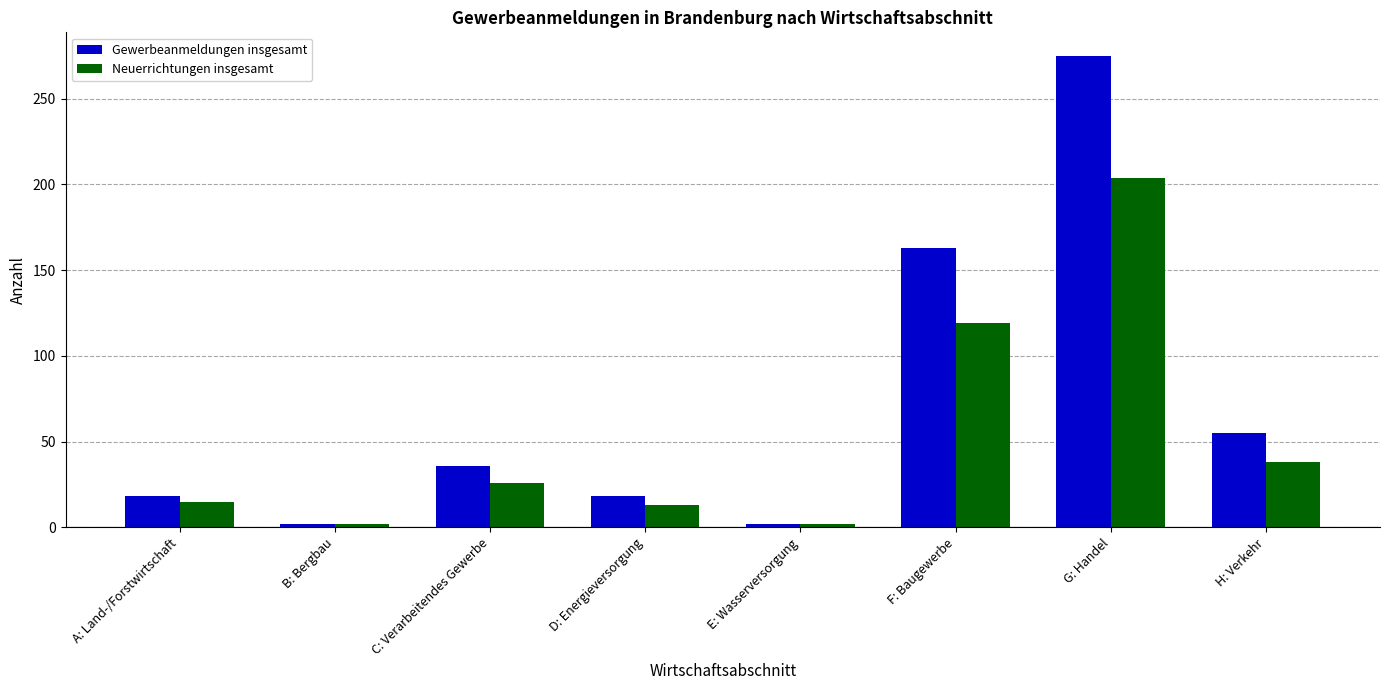

What is the value of the Gewerbeanmeldungen insgesamt bar at the 5th from the left?

2